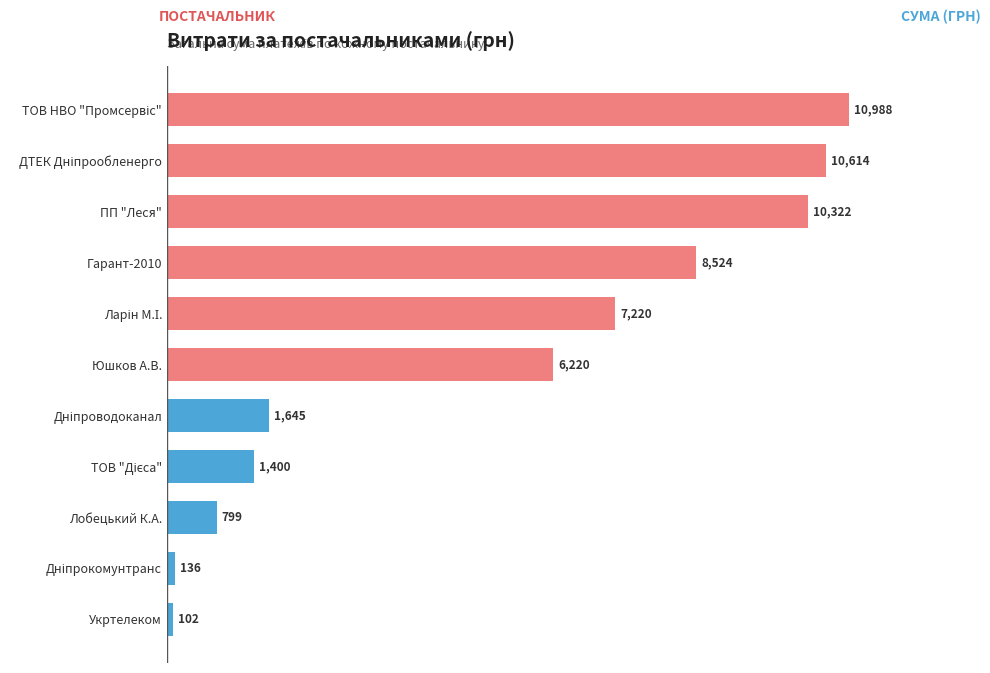

Is it true that the value at Укртелеком is 102.0?

True